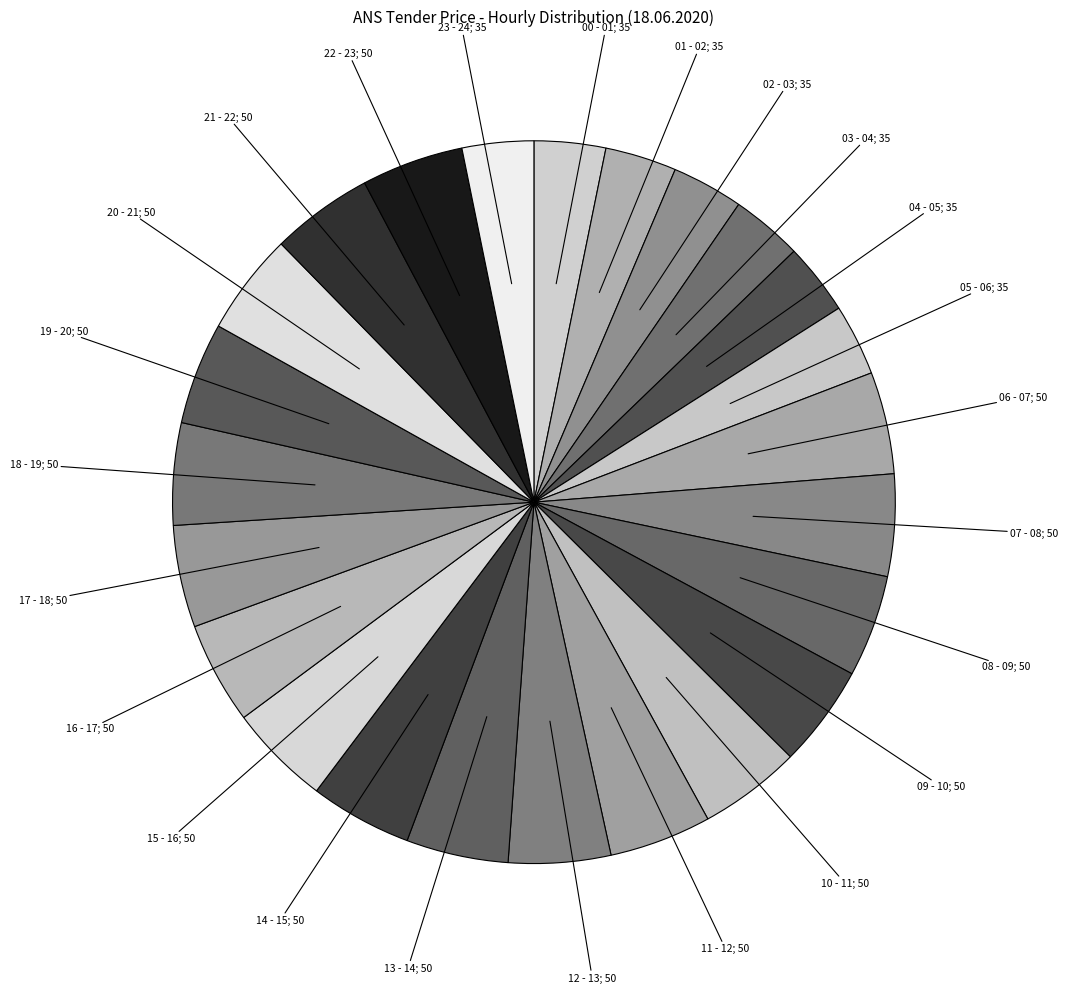

Count the number of slices in the pie.

24